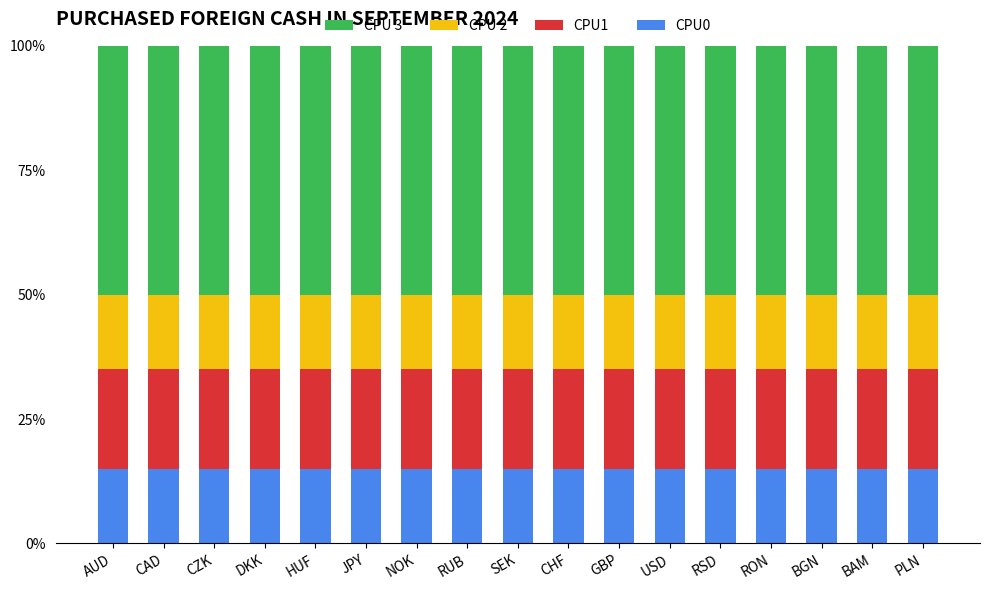

What is the total value across all series at HUF?

100